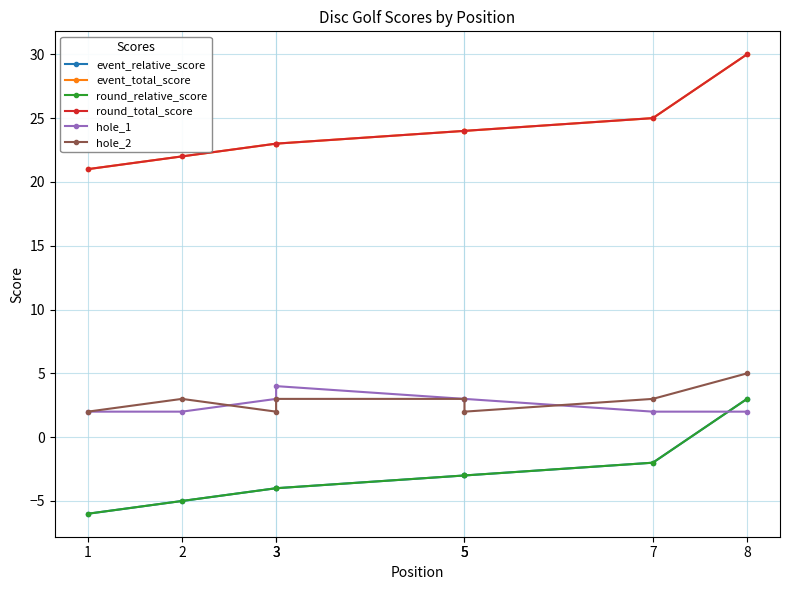

What is the average value of the event_total_score series?

24